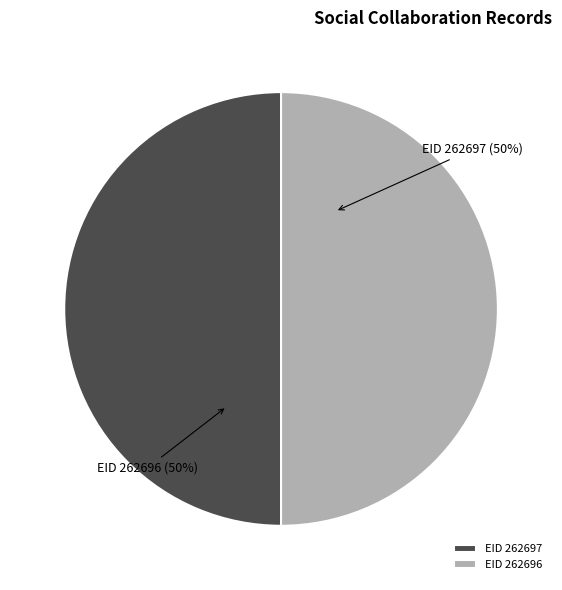

The EID 262697 slice represents 61% of the pie. True or false?

False